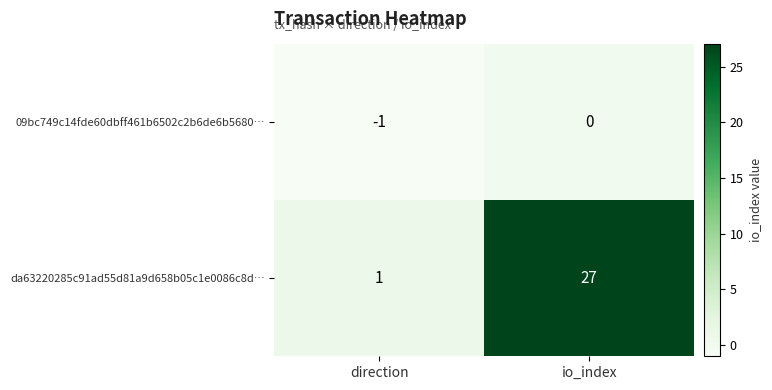

Which series changed the most between direction and io_index?

da63220285c91ad55d81a9d658b05c1e0086c8d…